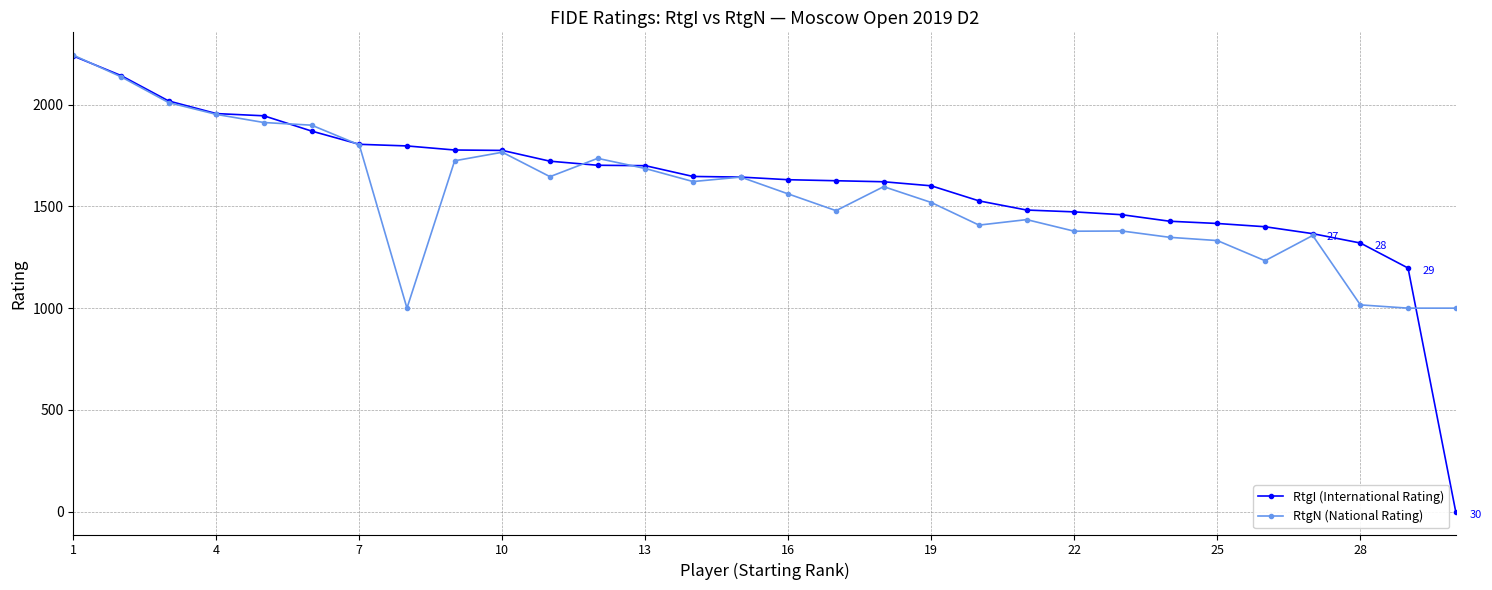

How many data points does each series have?

30